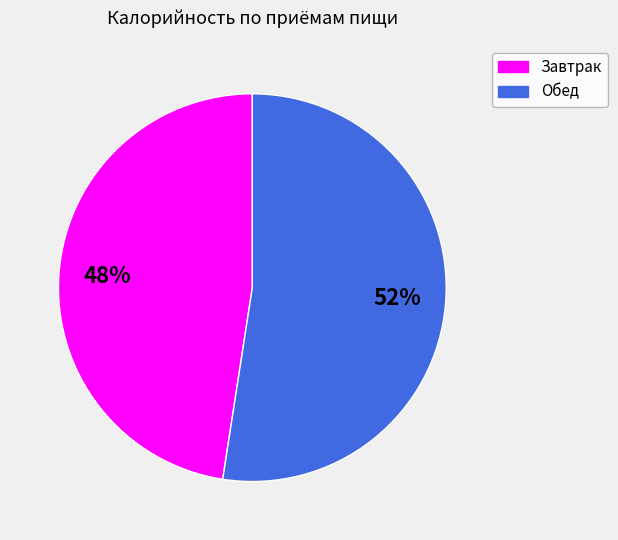

Combined, do Обед and Завтрак account for over 50%?

Yes